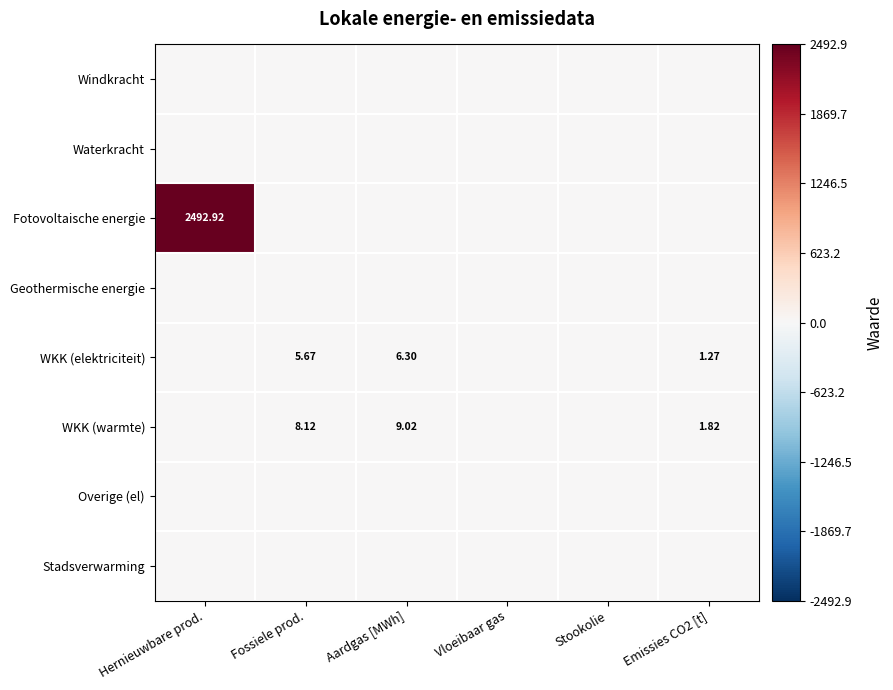

Which series has the largest total across all categories?

Fotovoltaische energie